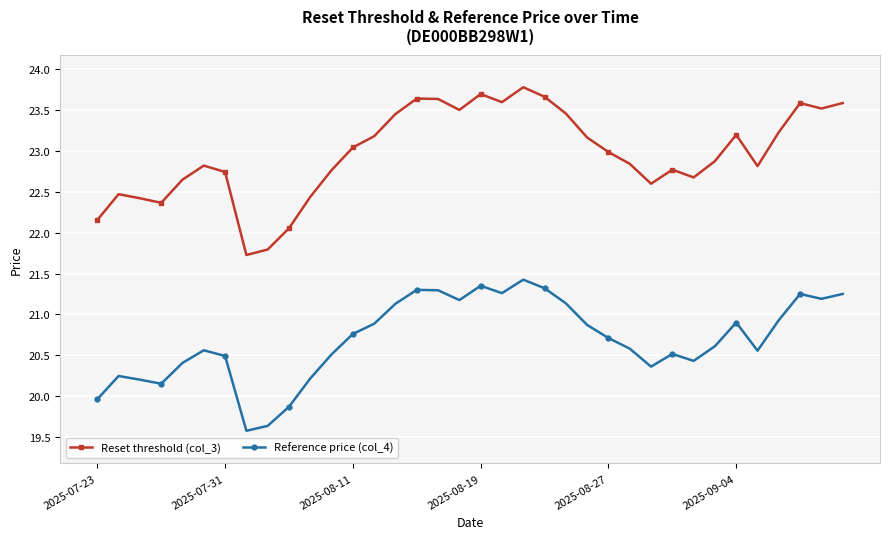

What is the value of the Reference price (col_4) point at the 17th from the left?

21.3